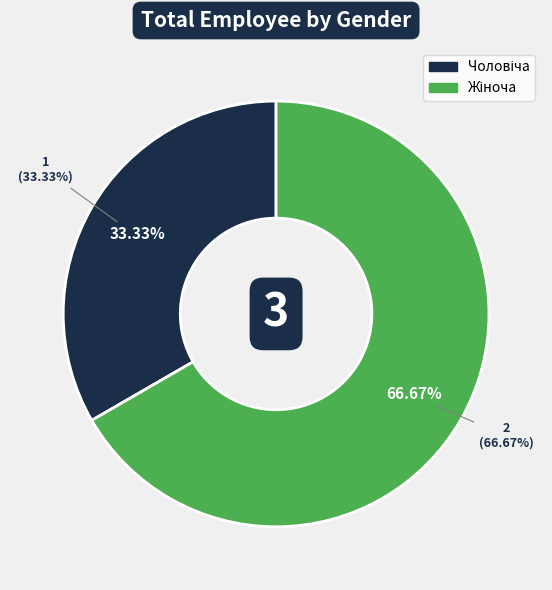

True or false: Чоловіча accounts for 26% of the total.

False